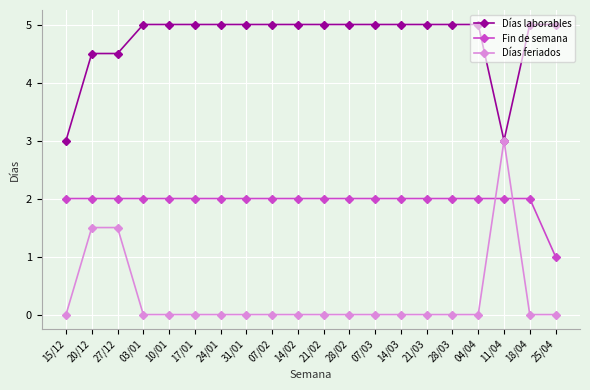

Read the Días laborables value at 25/04.

5.0